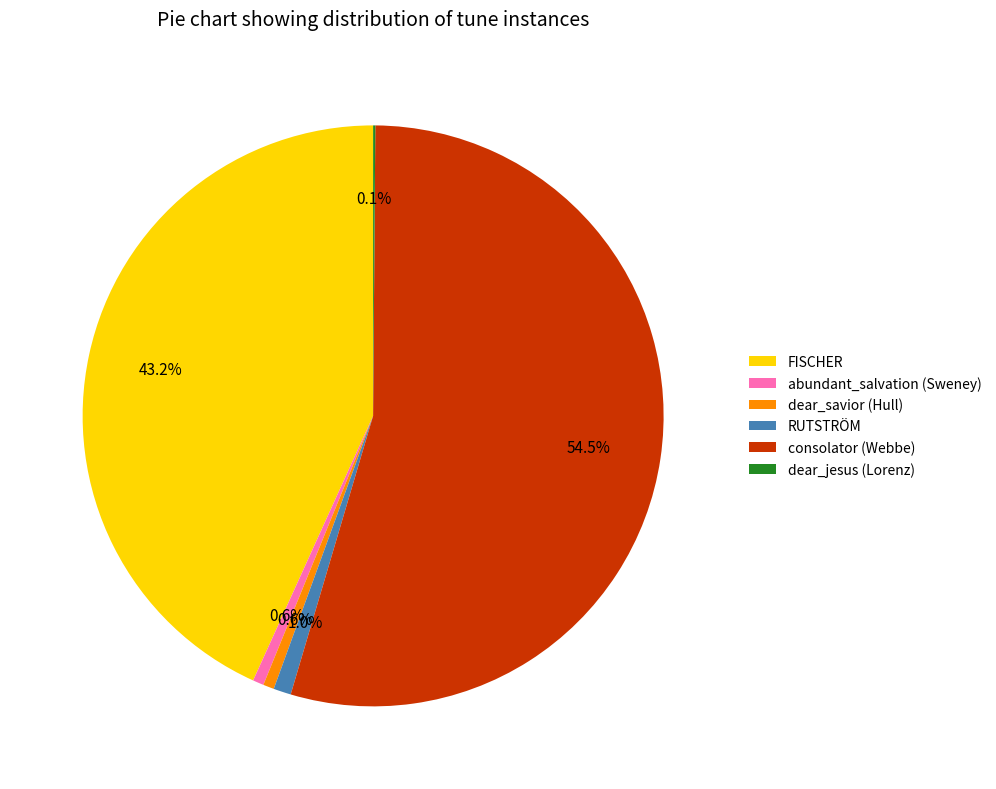

Which has a higher value, dear_savior (Hull) or consolator (Webbe)?

consolator (Webbe)